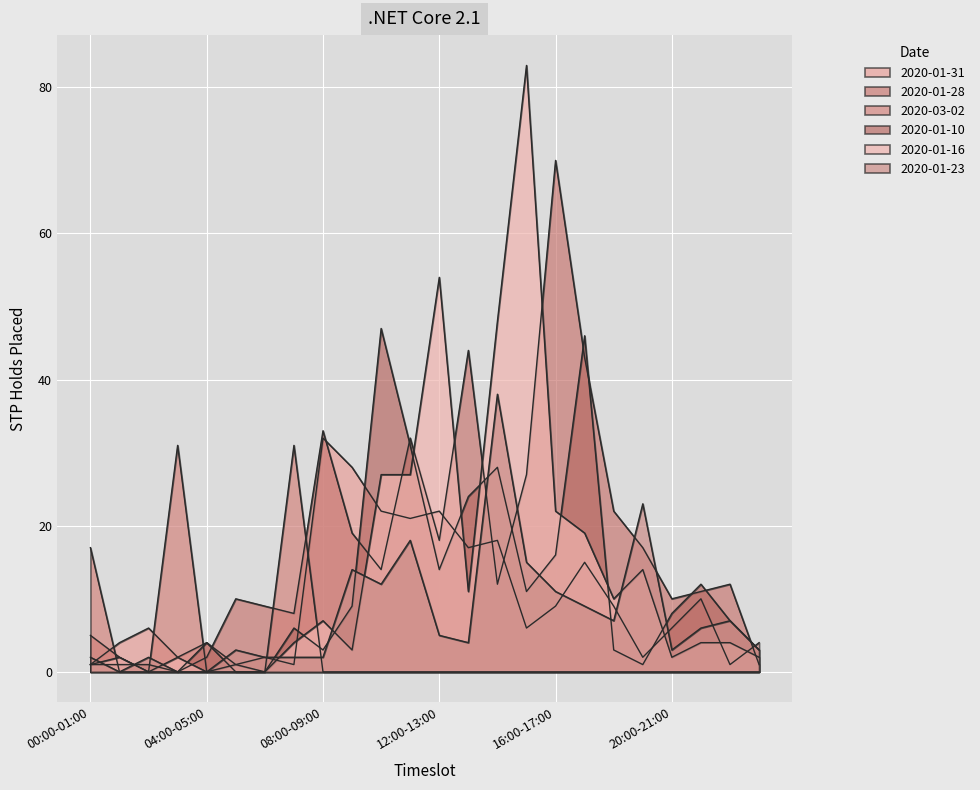

How many lines are shown in the chart?

6